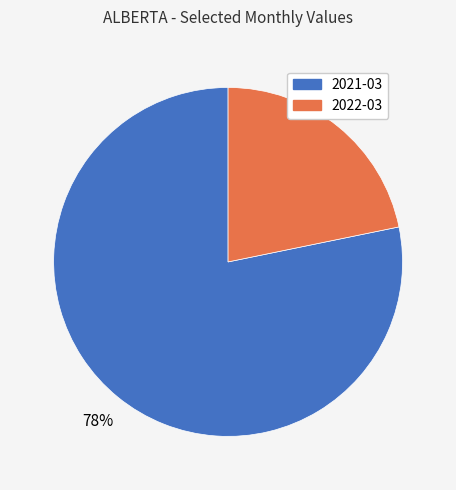

To the nearest percent, what is the difference between the largest and smallest slice percentages?

56%